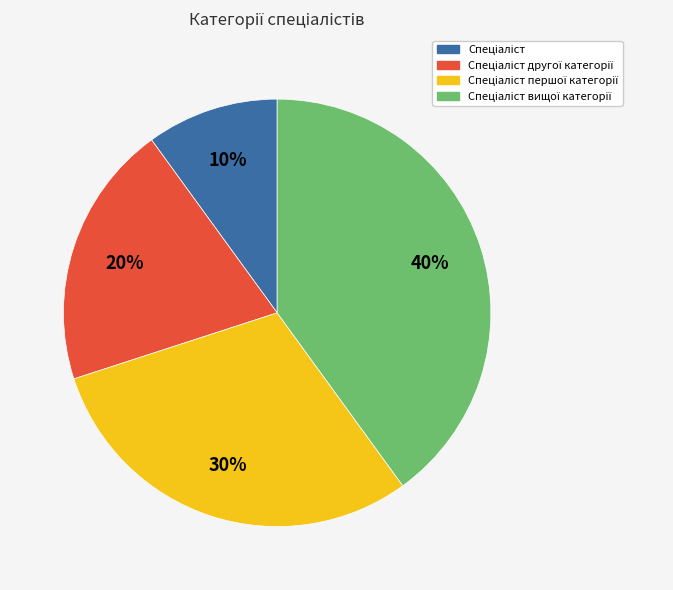

To the nearest percent, what is the difference between the largest and smallest slice percentages?

30%